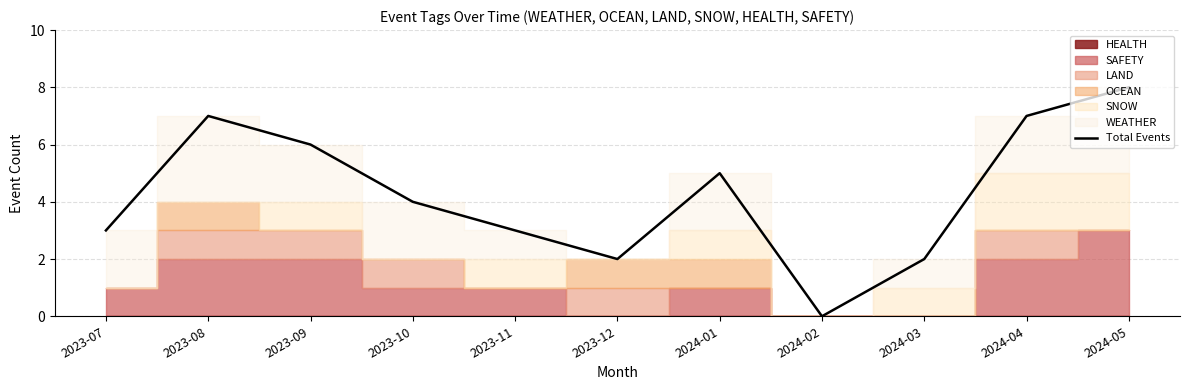

How many positive values are there?

10